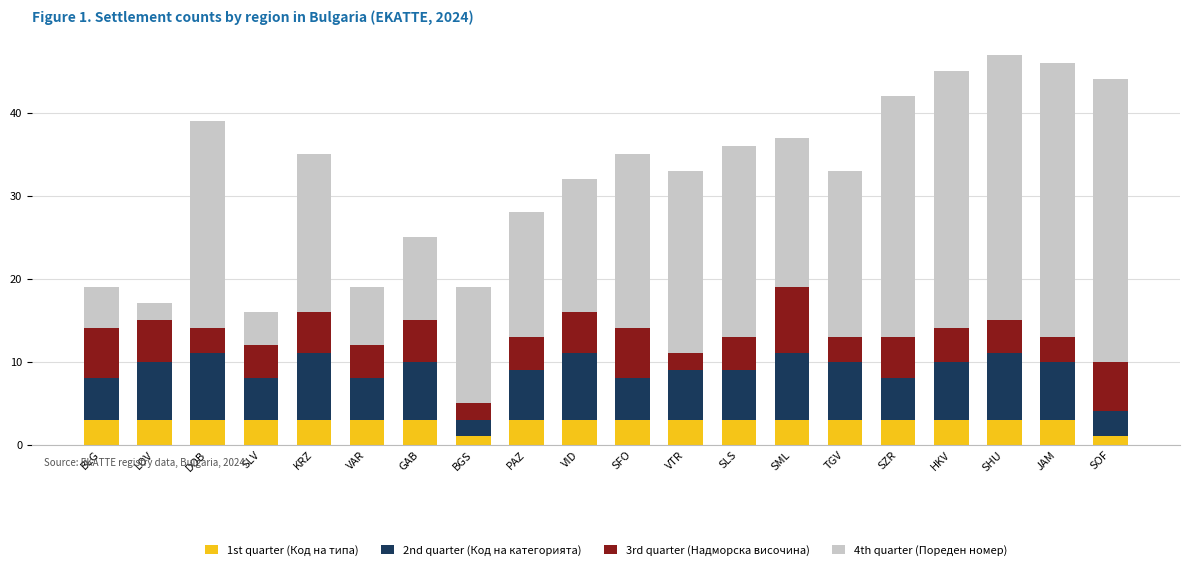

The value of 1st quarter (Код на типа) at KRZ is 3. True or false?

True